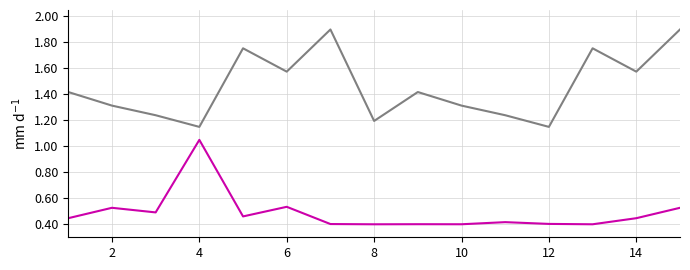

What is the maximum value shown in the chart?

1.9